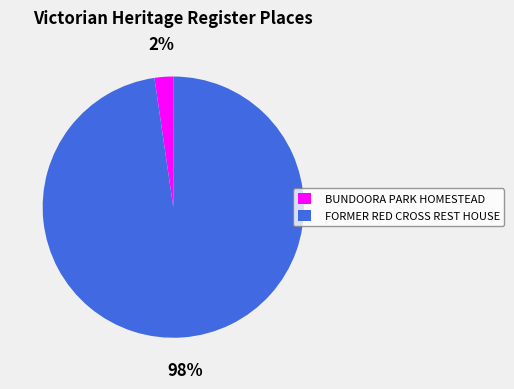

Is it true that BUNDOORA PARK HOMESTEAD is 10% of the pie?

False